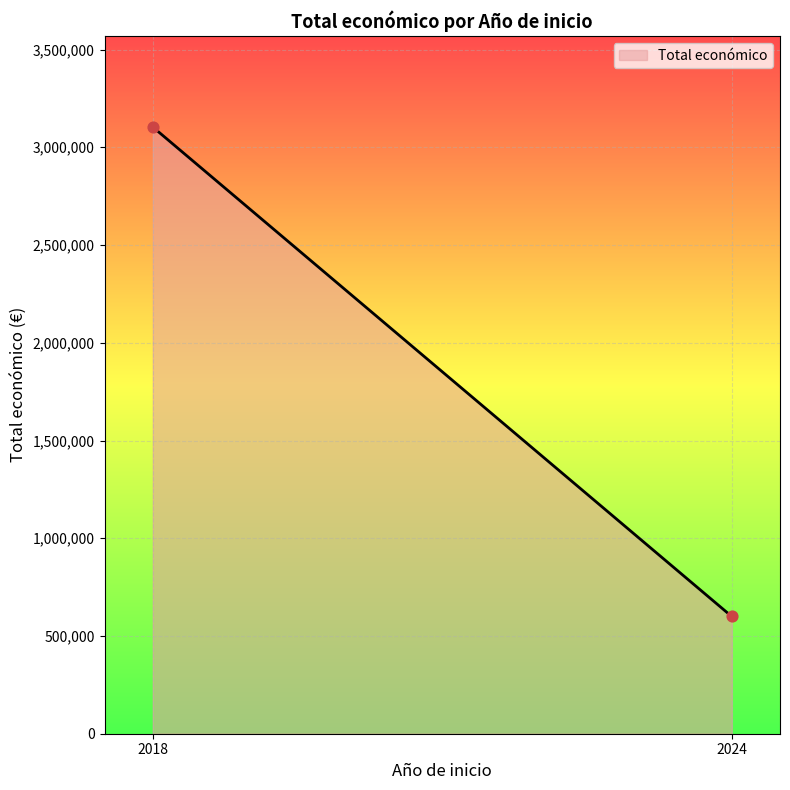

What is the range of Y values (max minus min)?

2503836